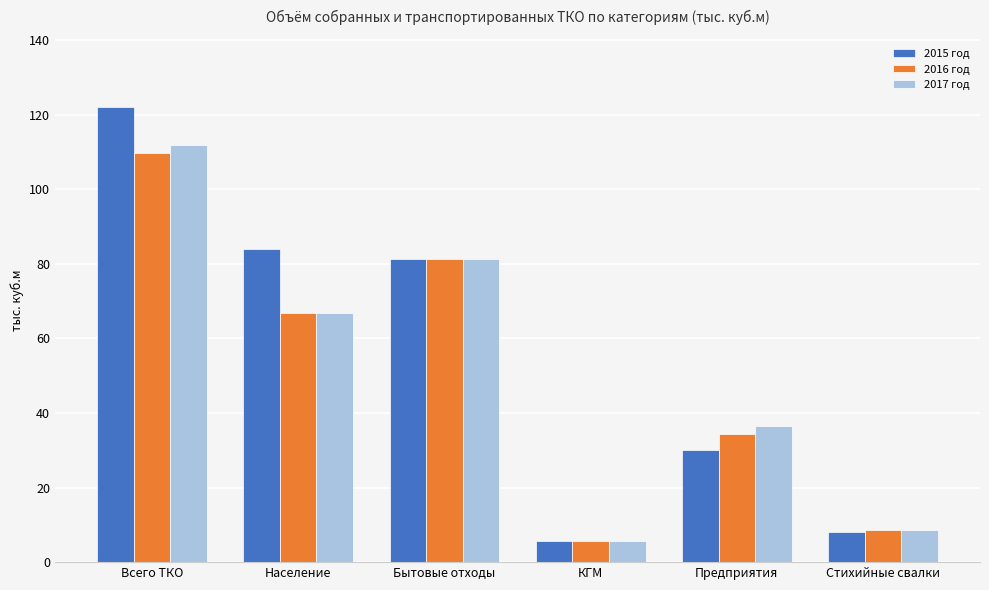

What is the label of the 5th bar from the left?

Предприятия